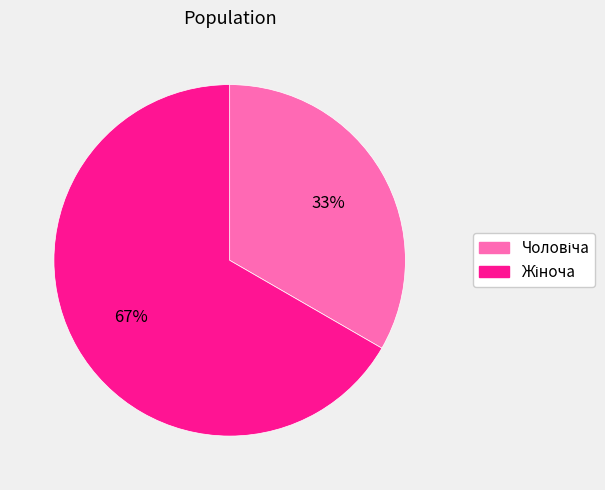

To the nearest percent, what is the average slice percentage?

50%